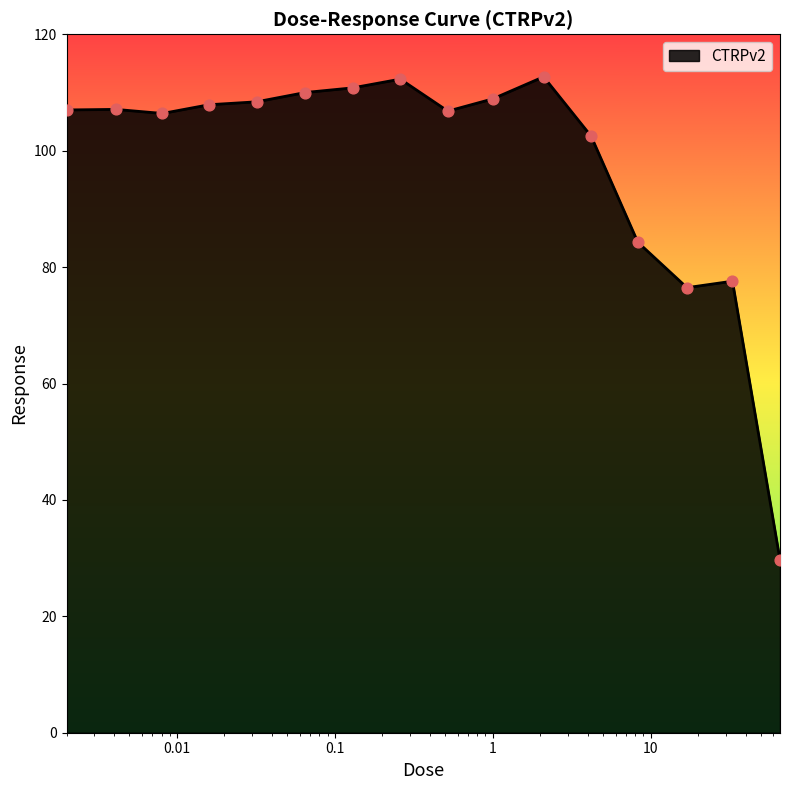

What is the smallest value displayed?

29.7